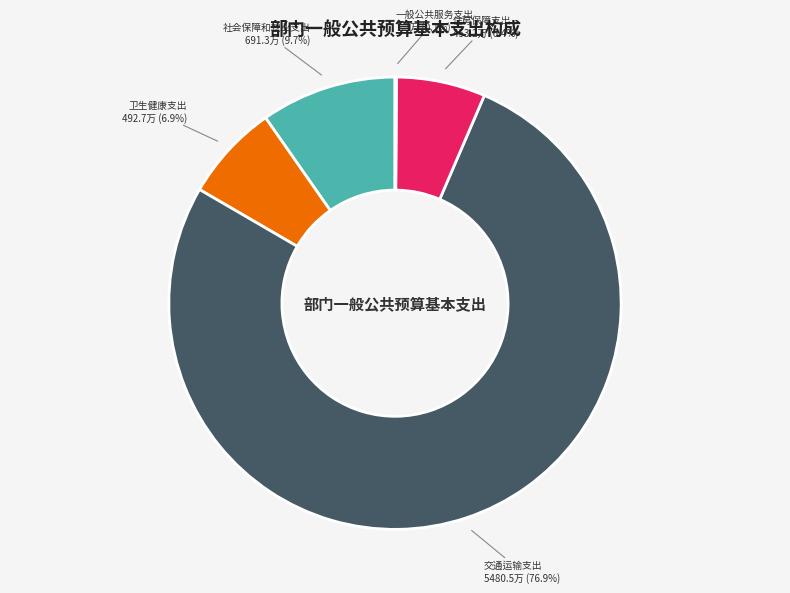

Does any single category account for the majority?

Yes